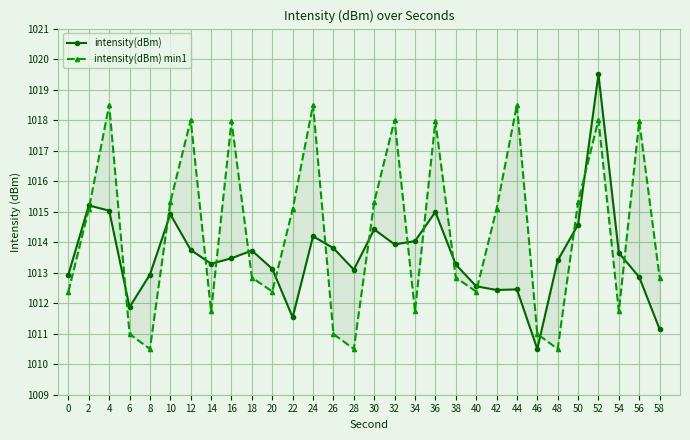

The intensity(dBm) series shows 1013.1 at 28. True or false?

True